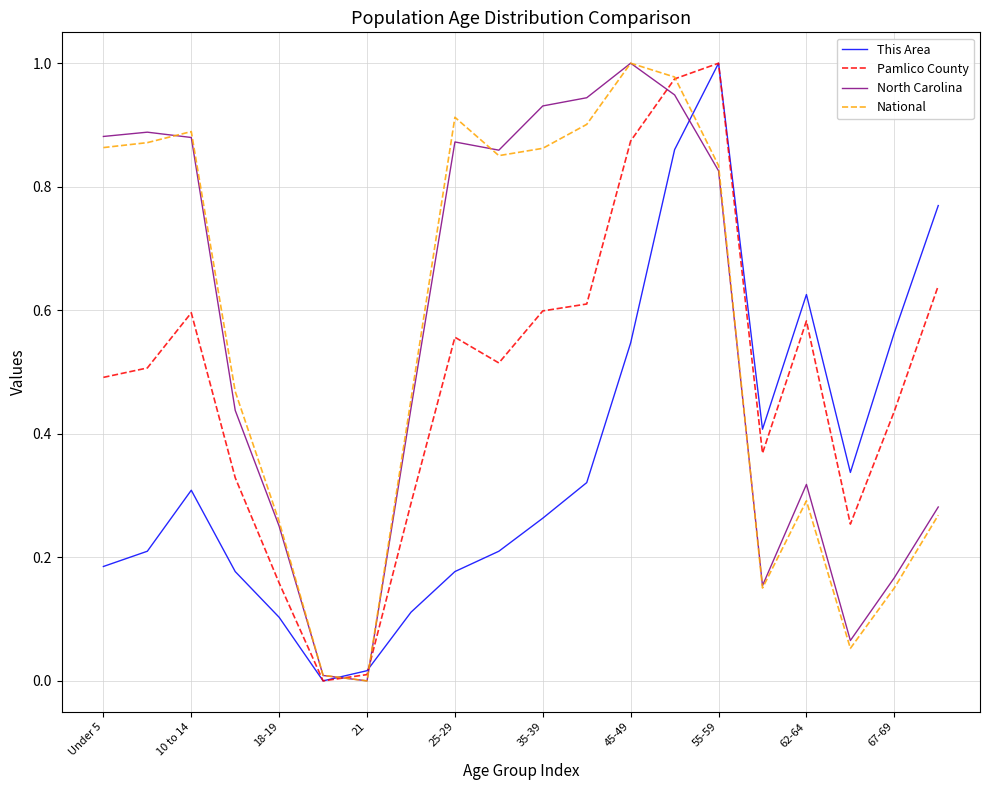

What is the difference between the maximum and minimum values in the This Area series?

1.0